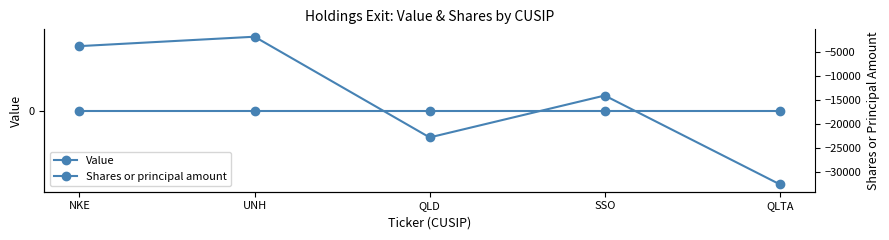

List the series in order of their overall mean, lowest first.

Shares or principal amount, Value